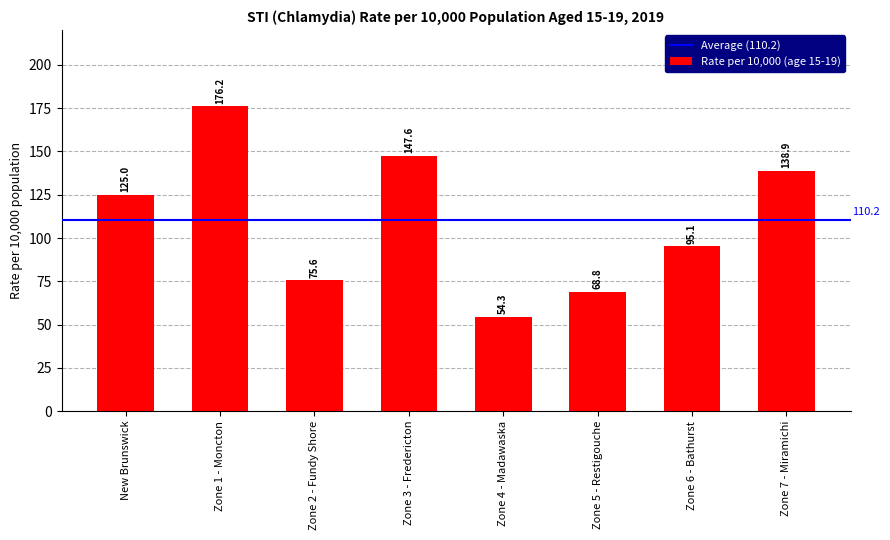

What is the difference between the maximum and minimum values?

121.9